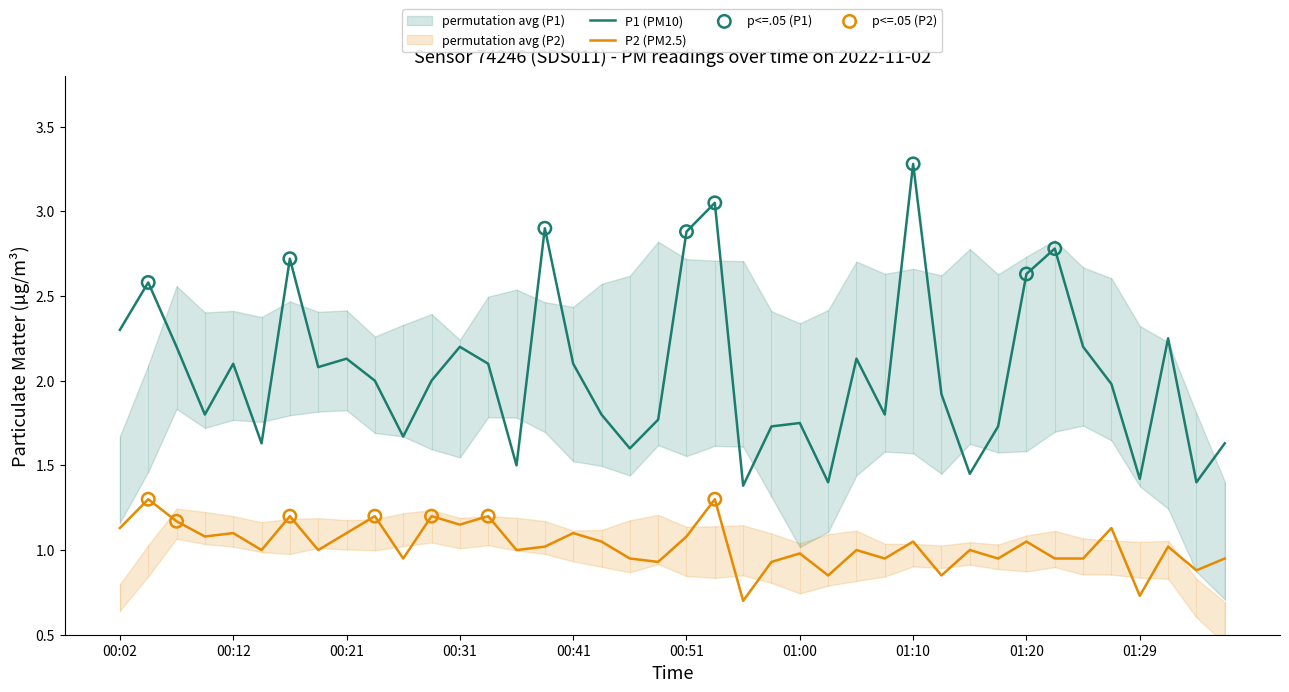

Which series has the largest total across all categories?

P1